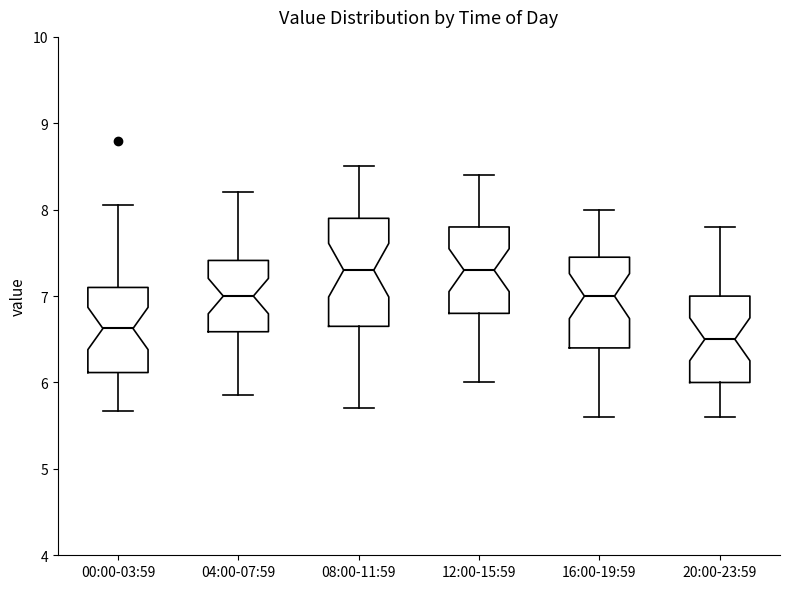

Reading left to right, transcribe this box plot: for each box, give where its median line is, the range the box spans, and where its two whiskers end, as read against the y-axis. The values are not printed on the chart, so give them approximately, as read against the axis.

00:00-03:59: median 6.6, box 6.1 to 7.1, whiskers 5.7 to 8.1
04:00-07:59: median 7.0, box 6.6 to 7.4, whiskers 5.9 to 8.2
08:00-11:59: median 7.3, box 6.7 to 7.9, whiskers 5.7 to 8.5
12:00-15:59: median 7.3, box 6.8 to 7.8, whiskers 6.0 to 8.4
16:00-19:59: median 7.0, box 6.4 to 7.5, whiskers 5.6 to 8.0
20:00-23:59: median 6.5, box 6.0 to 7.0, whiskers 5.6 to 7.8